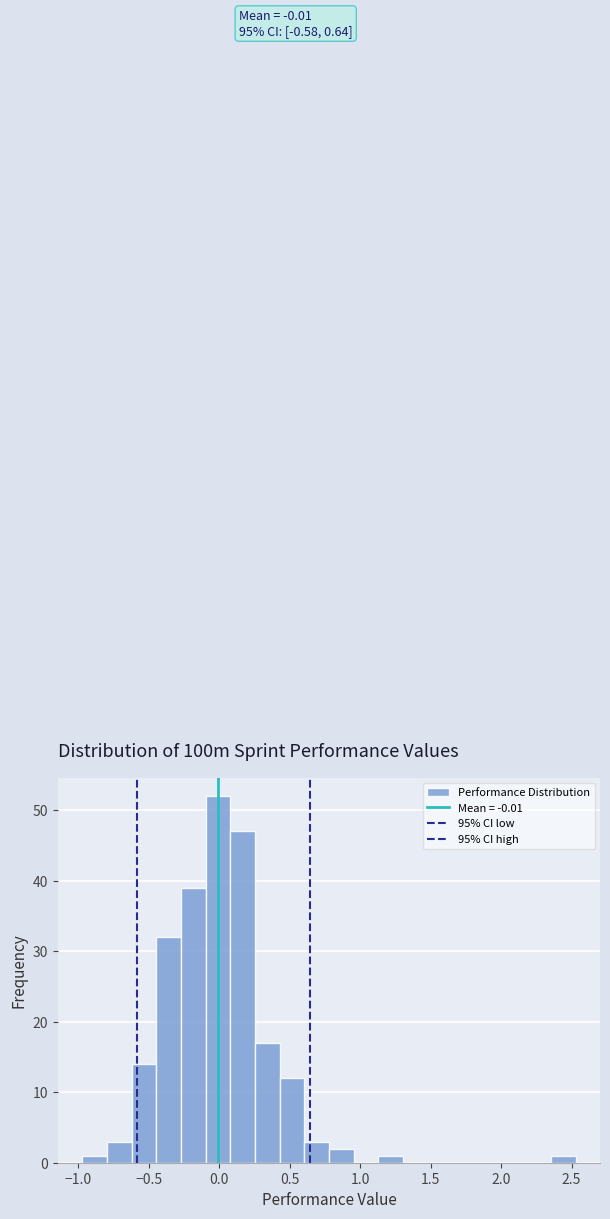

Read against the x-axis, roughly where is the centre of the tallest bar?

0.00